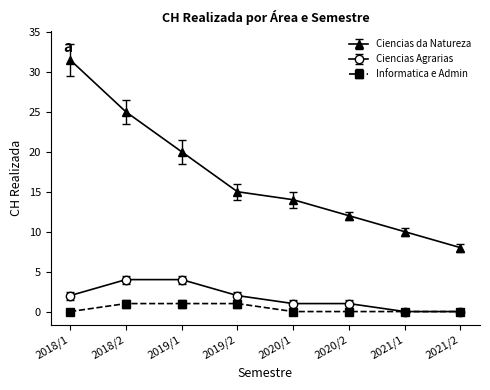

True or false: Informatica e Admin and Ciencias da Natureza cross at least once.

False